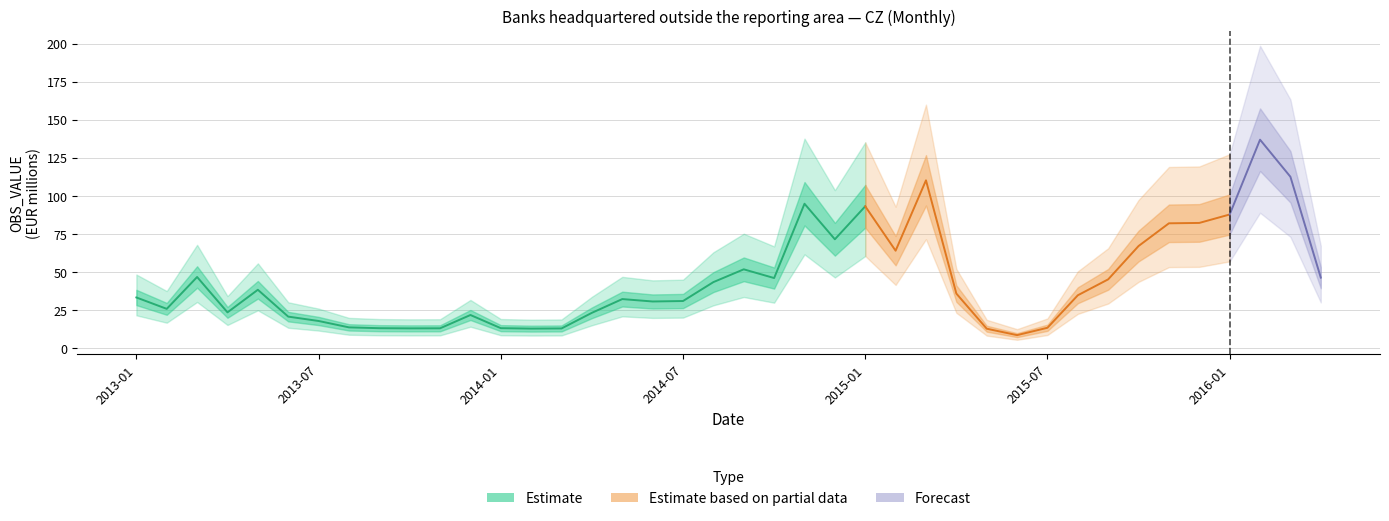

Reading left to right, transcribe all the data shown in this chart.

2013-01=33.5	2013-02=26.0	2013-03=46.9	2013-04=23.7	2013-05=38.5	2013-06=20.9	2013-07=18.0	2013-08=13.8	2013-09=13.3	2013-10=13.2	2013-11=13.2	2013-12=21.9	2014-01=13.3	2014-02=13.0	2014-03=13.1	2014-04=23.4	2014-05=32.4	2014-06=30.8	2014-07=31.1	2014-08=43.5	2014-09=51.9	2014-10=46.2	2014-11=95.0	2014-12=71.6	2015-01=93.3	2015-02=64.1	2015-03=110.3	2015-04=36.0	2015-05=13.0	2015-06=8.7	2015-07=13.6	2015-08=34.9	2015-09=45.4	2015-10=67.2	2015-11=82.1	2015-12=82.4	2016-01=87.9	2016-02=137.0	2016-03=112.7	2016-04=46.5